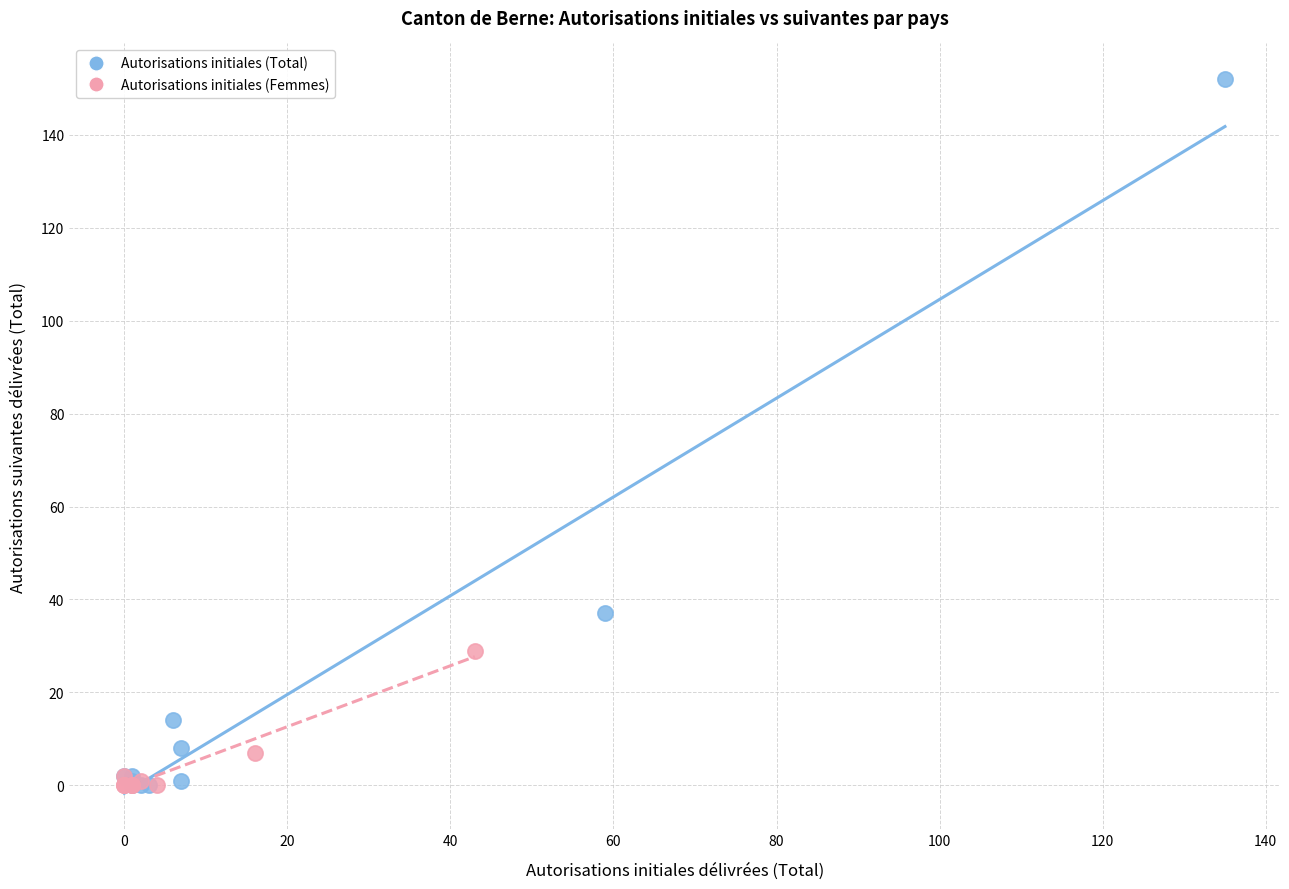

Which series contains the highest Y value?

Autorisations initiales (Total)